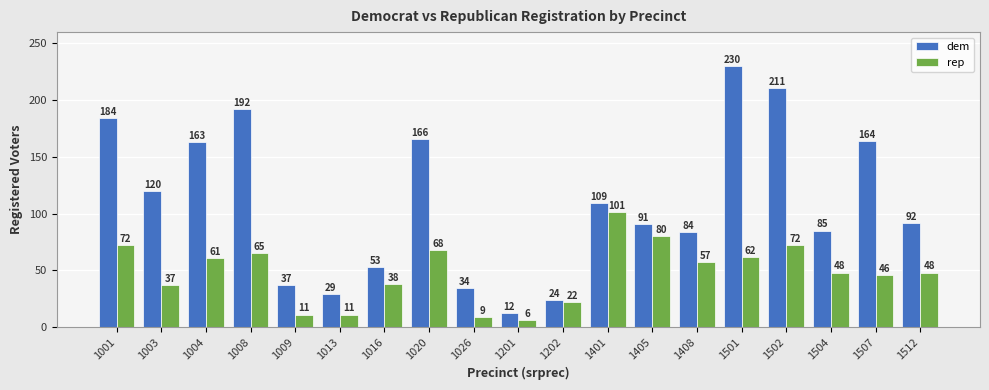

At which label is dem closest to 121?

1003